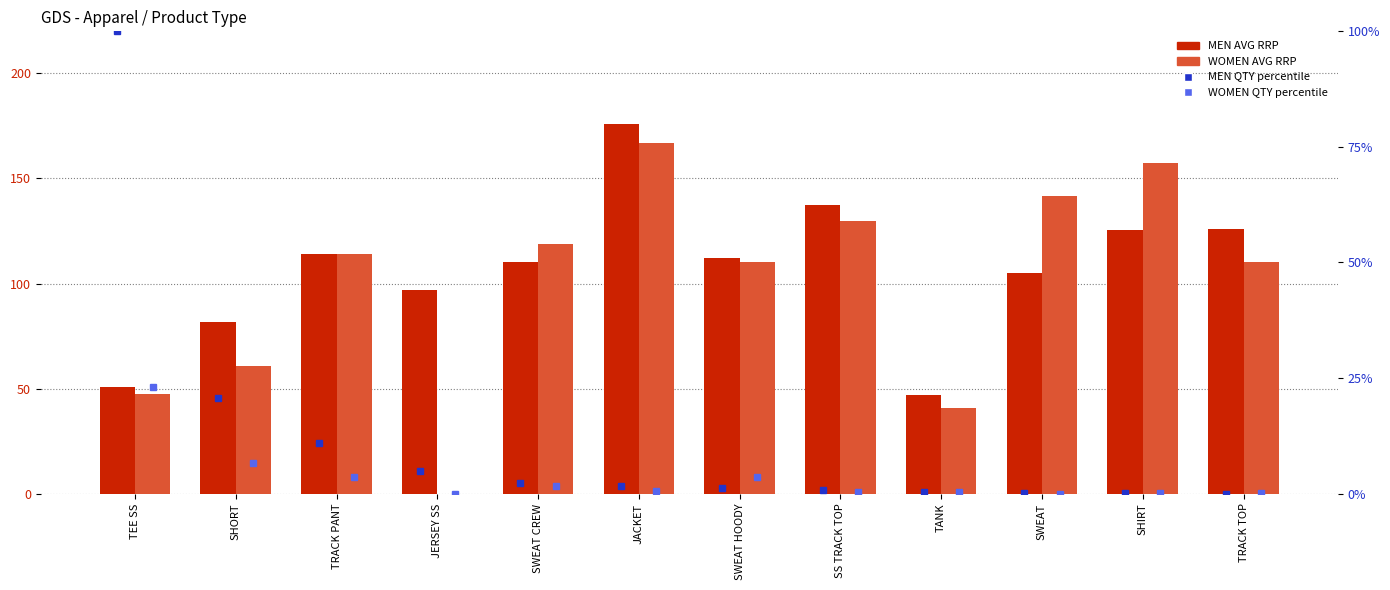

What is the sum of the MEN QTY percentile values at SHORT and SWEAT?

20.9